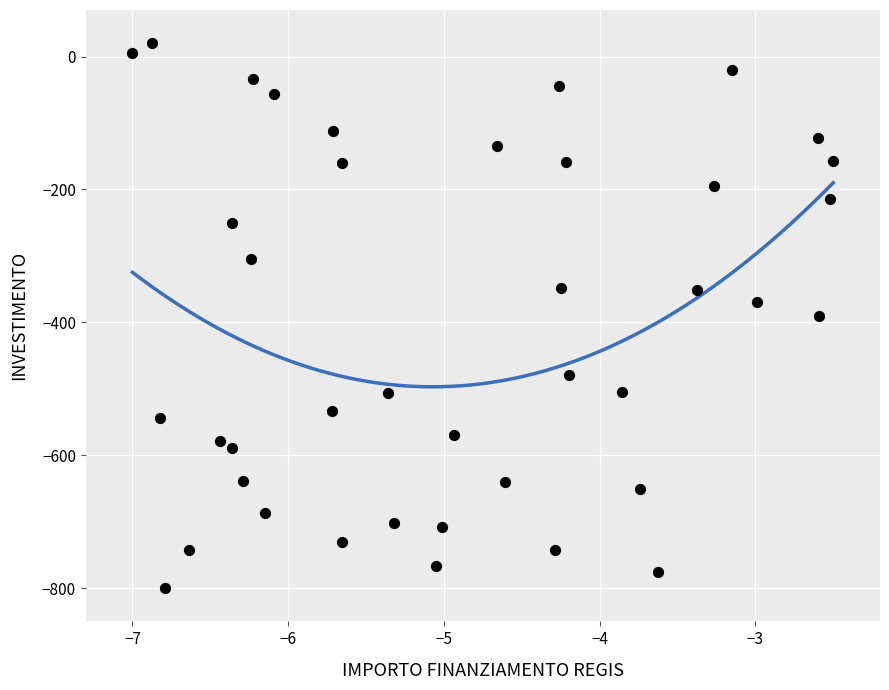

What is the range of X values (max minus min)?

4.5